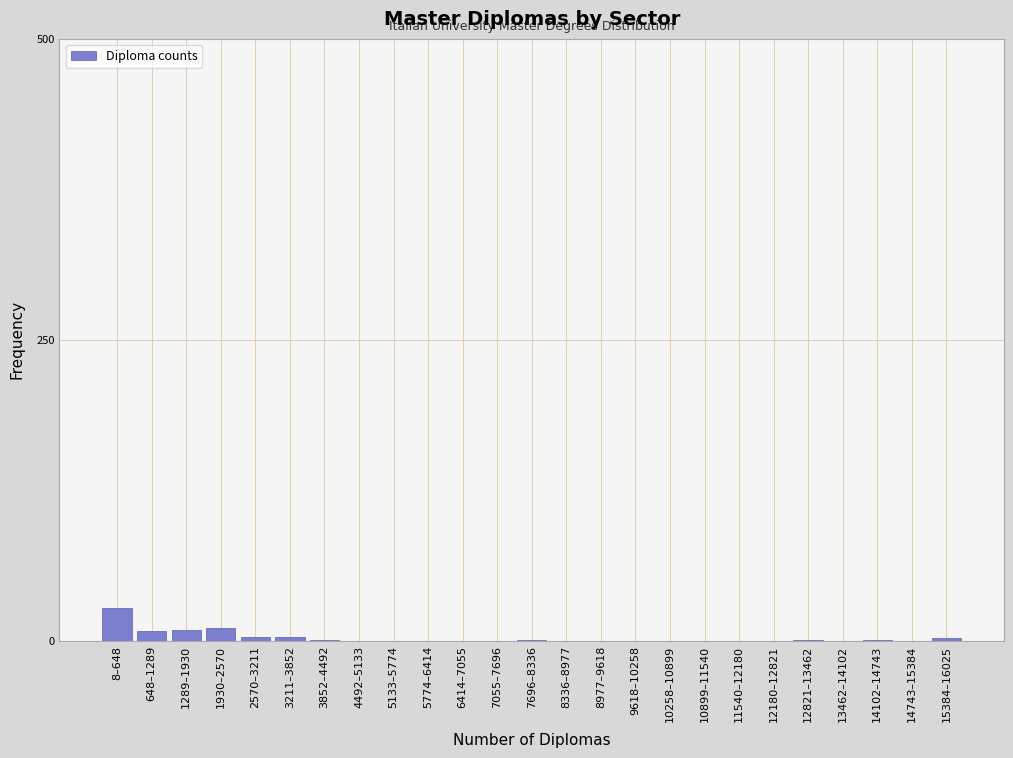

What is the greatest value displayed?

27